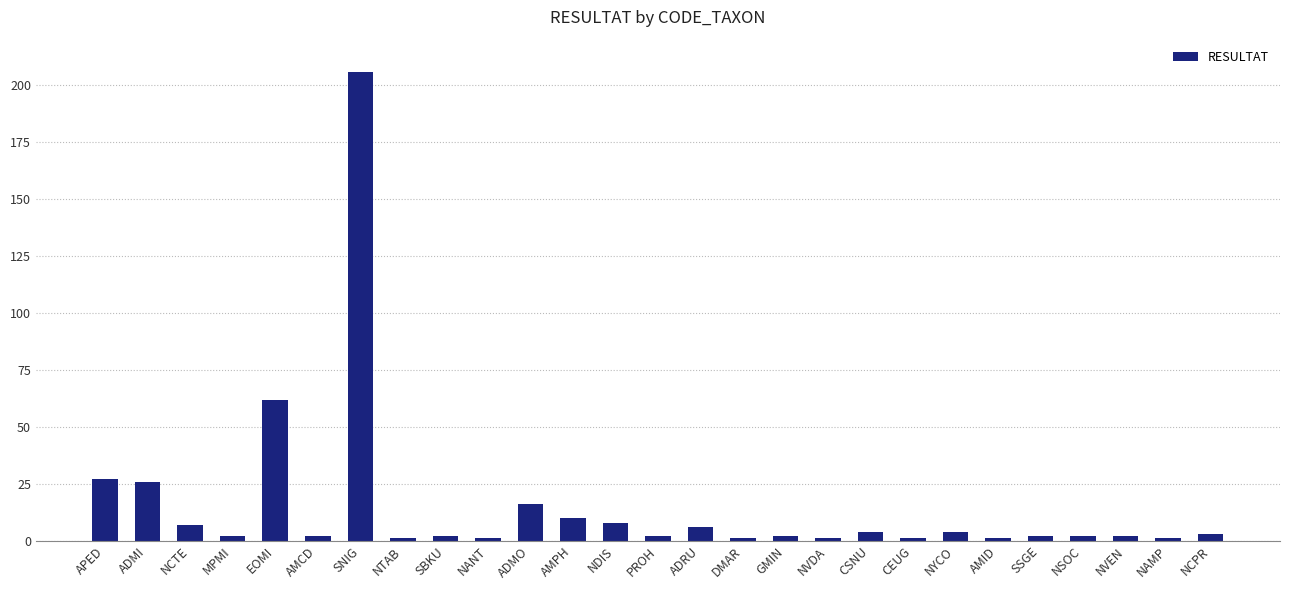

What is the label of the 27th bar from the left?

NCPR